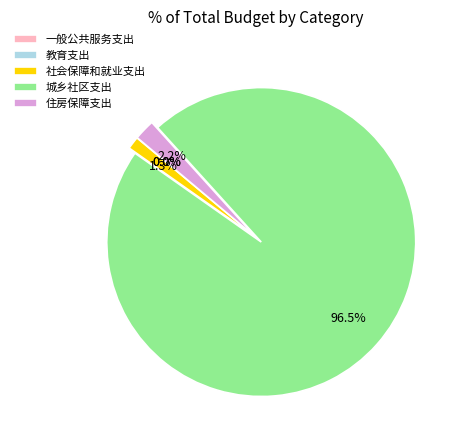

Approximately how many times larger is the value at 社会保障和就业支出 compared to 住房保障支出?

0.6